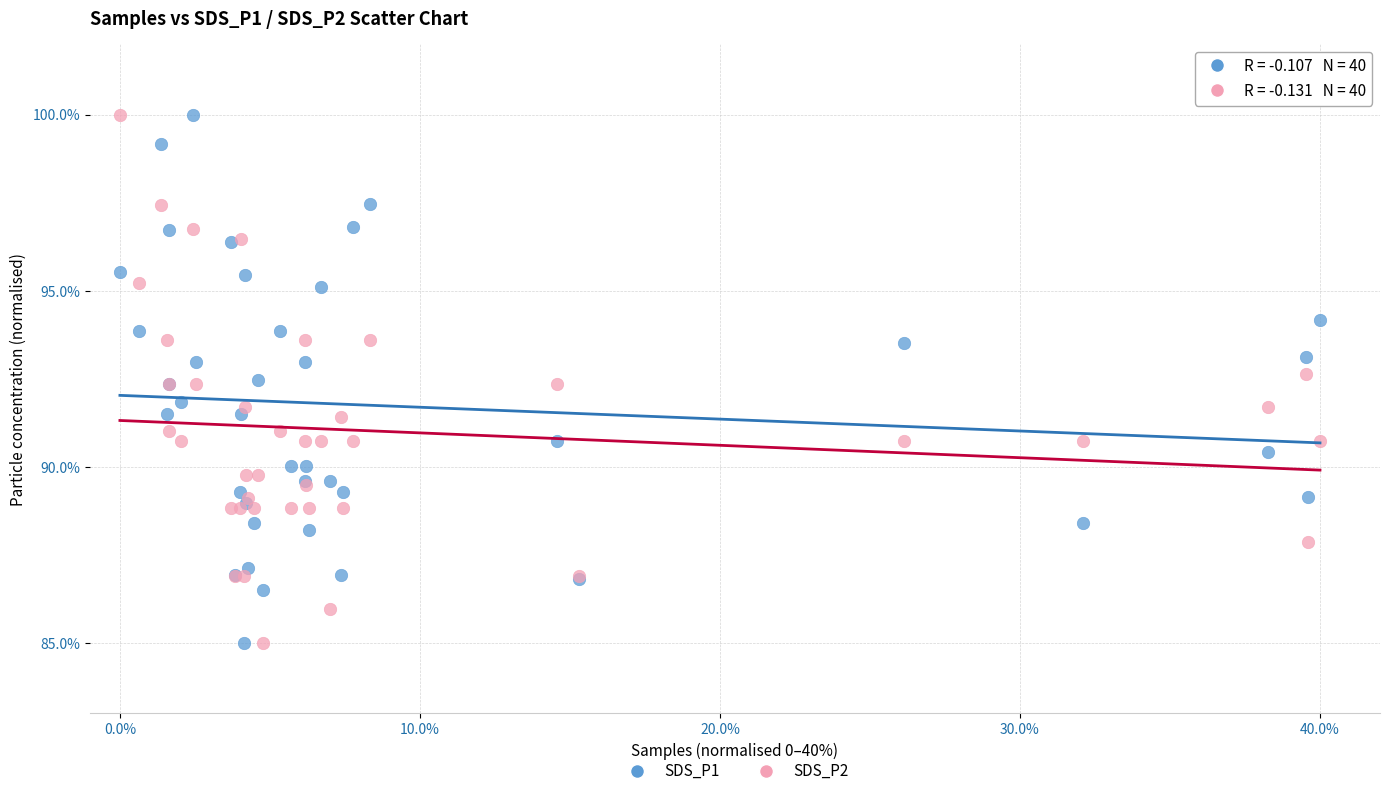

What is the X range (max minus min) for the scatter plot?

40.0